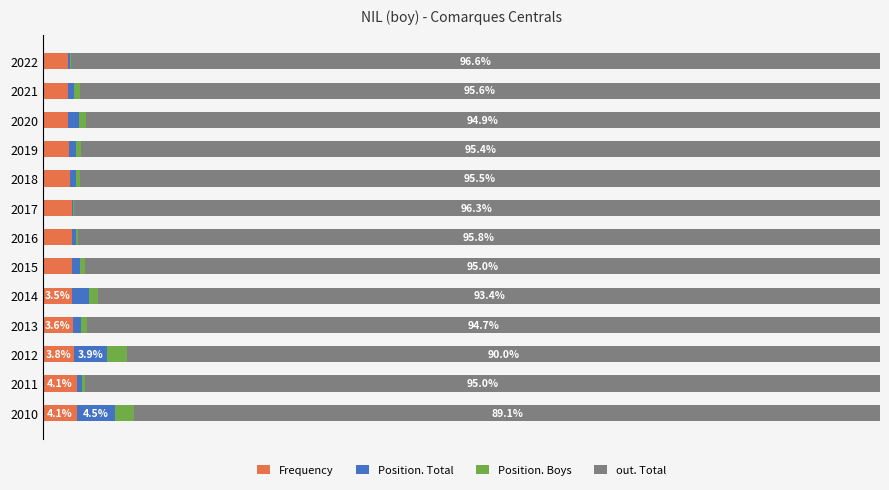

What are all the series names shown in the legend?

Frequency, Position. Total, Position. Boys, out. Total